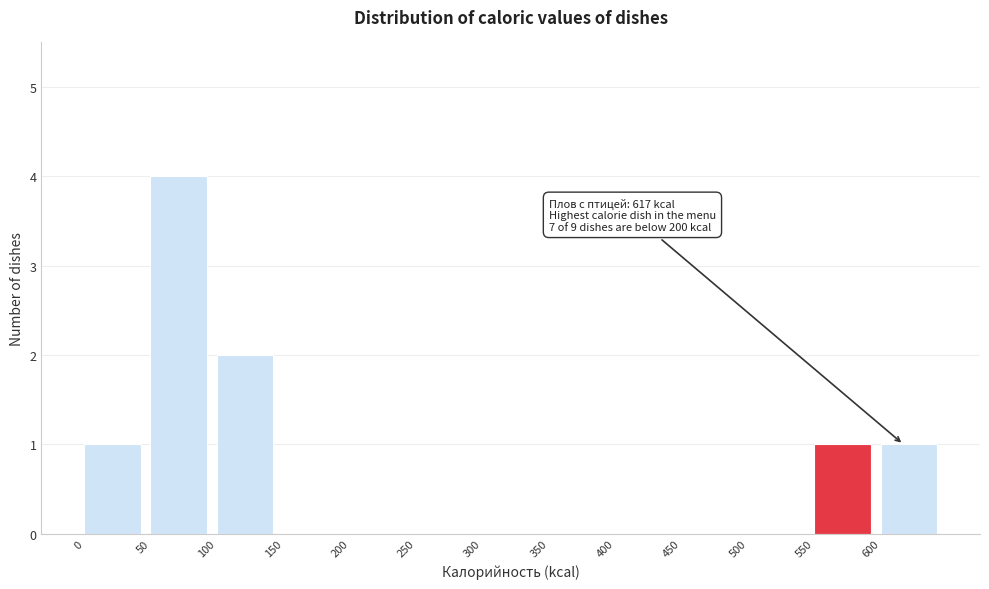

Which range on the x-axis has the tallest bar?

50 to 100